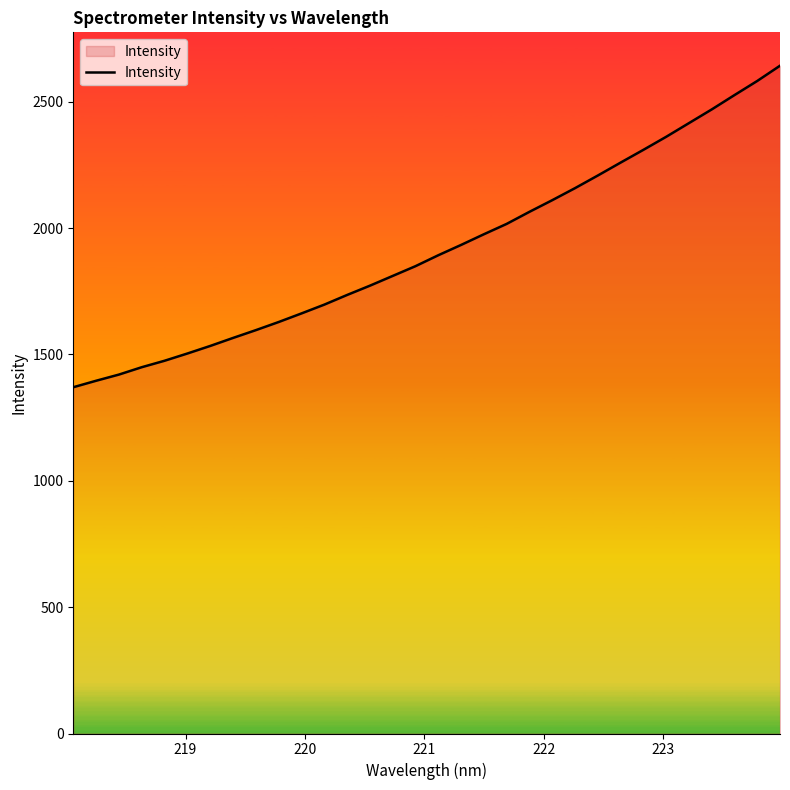

What is the maximum value shown in the chart?

2642.1